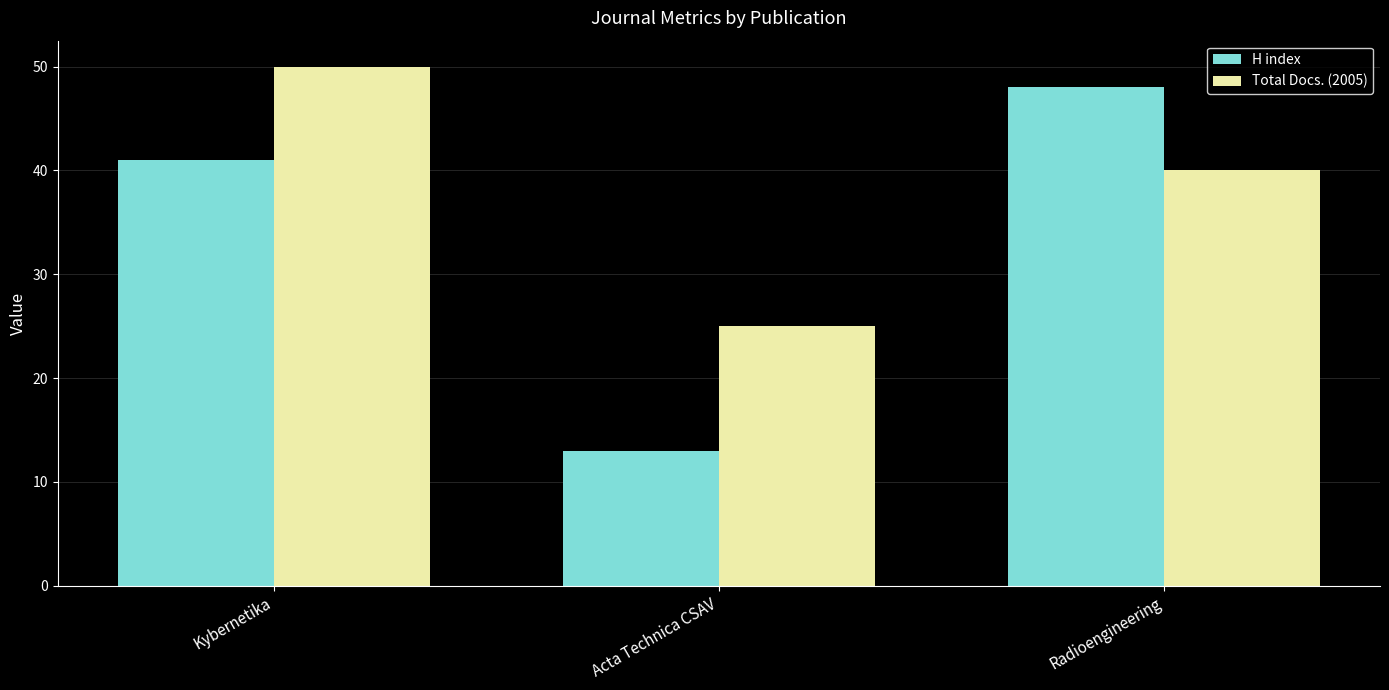

List the series in order of their peak value, highest first.

Total Docs. (2005), H index